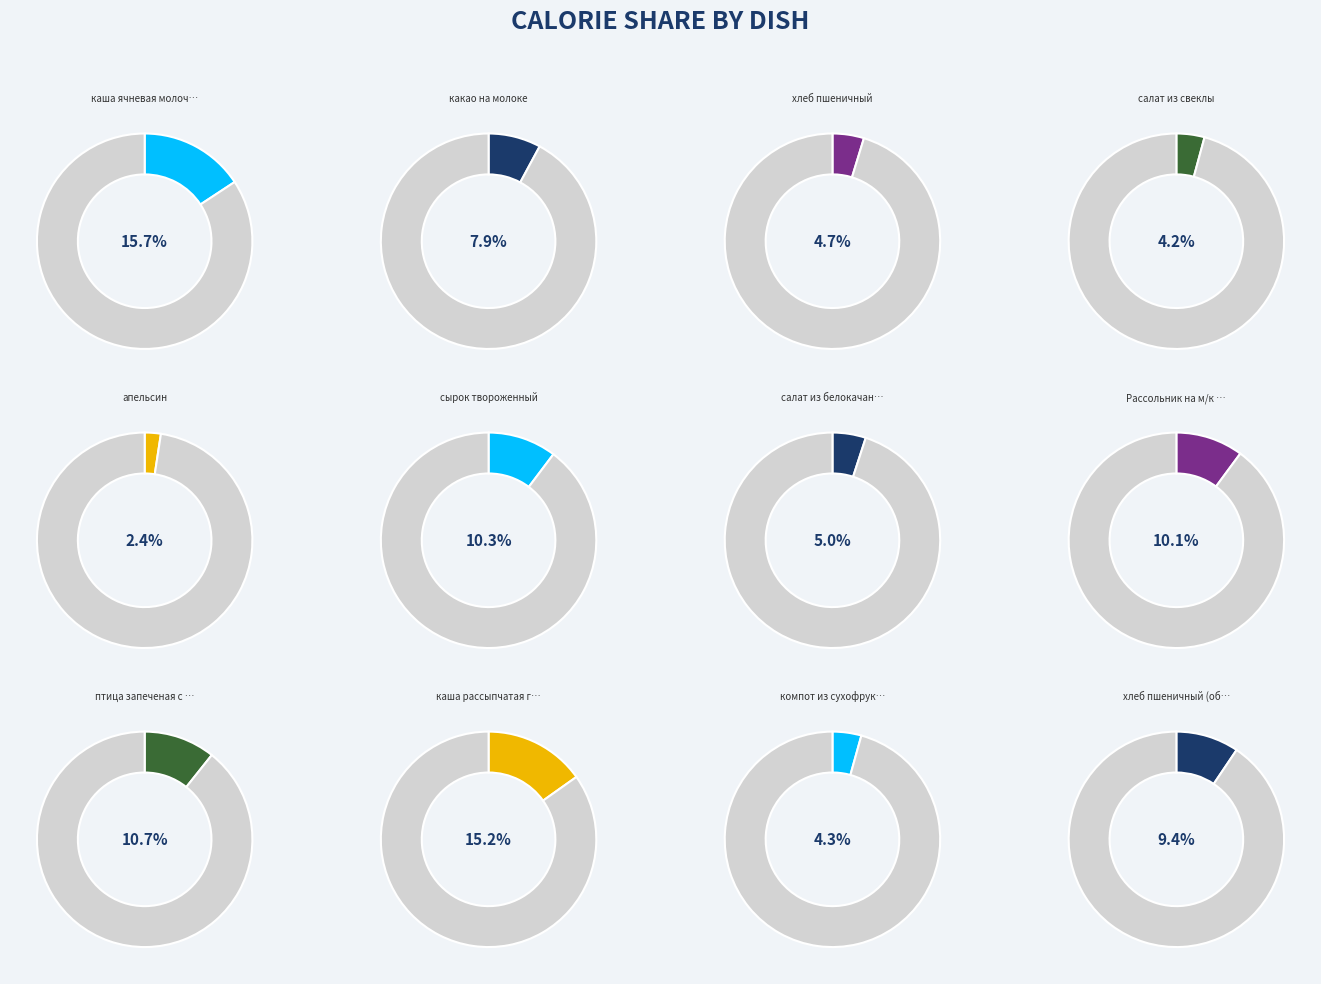

Is the sum of сырок твороженный and салат из белокачанной капусты greater than half?

No